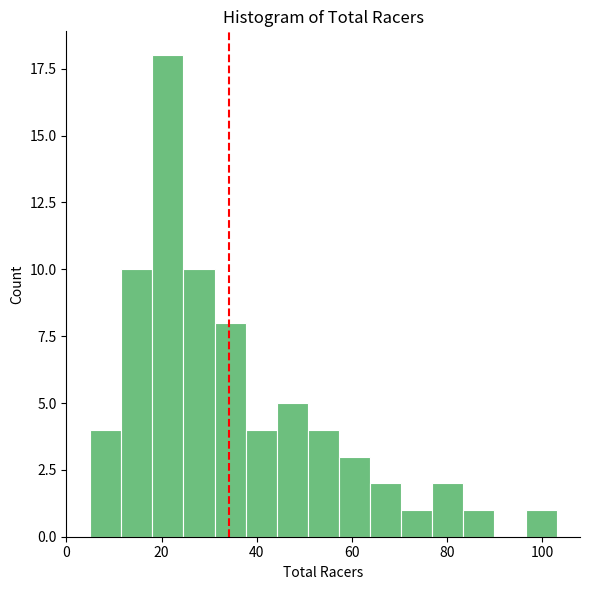

Around what value on the x-axis is the tallest bar? Give the approximate position of its centre, as read against the axis.

22